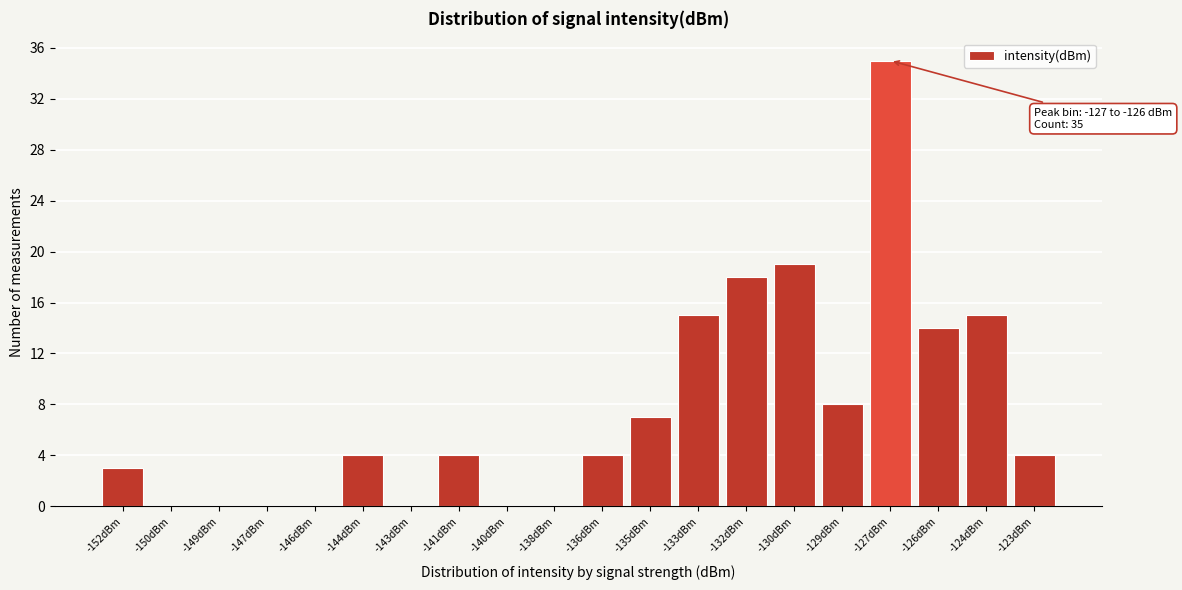

Reading right to left, list all the values displayed in this chart.

-123dBm=4	-124dBm=15	-126dBm=14	-127dBm=35	-129dBm=8	-130dBm=19	-132dBm=18	-133dBm=15	-135dBm=7	-136dBm=4	-138dBm=0	-140dBm=0	-141dBm=4	-143dBm=0	-144dBm=4	-146dBm=0	-147dBm=0	-149dBm=0	-150dBm=0	-152dBm=3